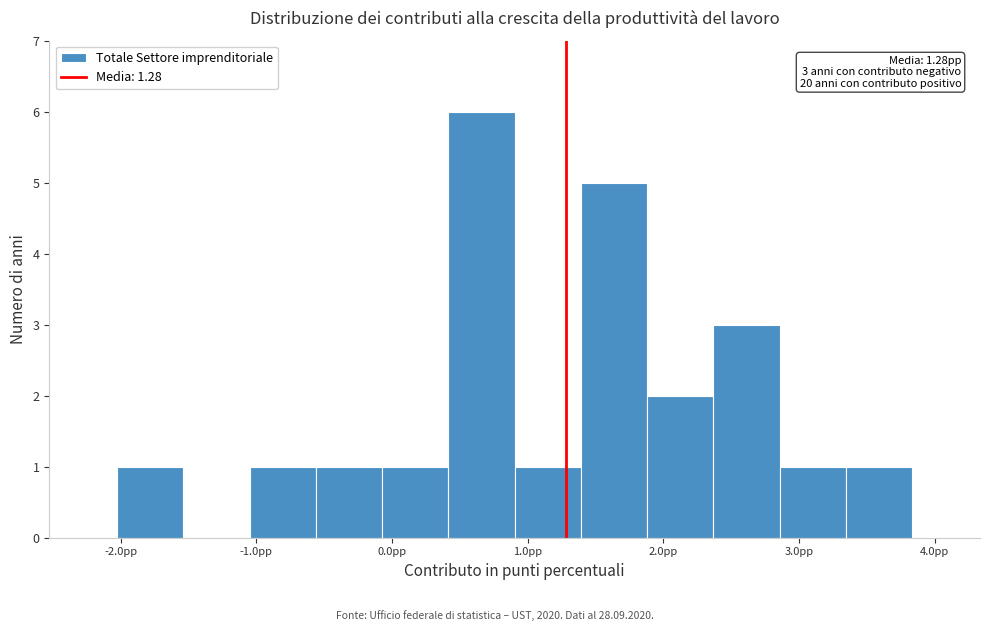

Which range on the x-axis has the tallest bar?

0.4 to 0.9